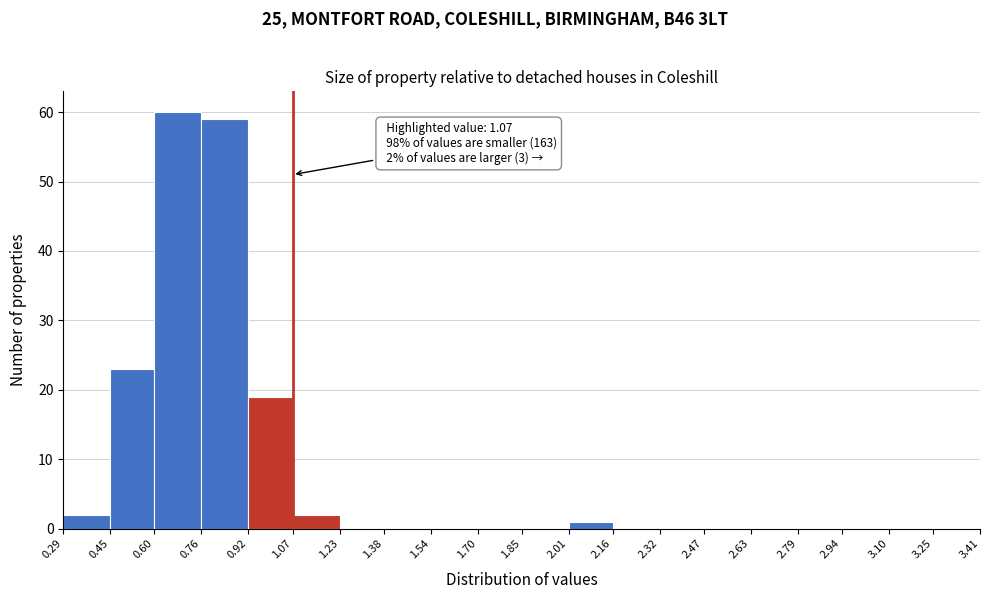

Which range on the x-axis has the tallest bar?

0.60 to 0.76